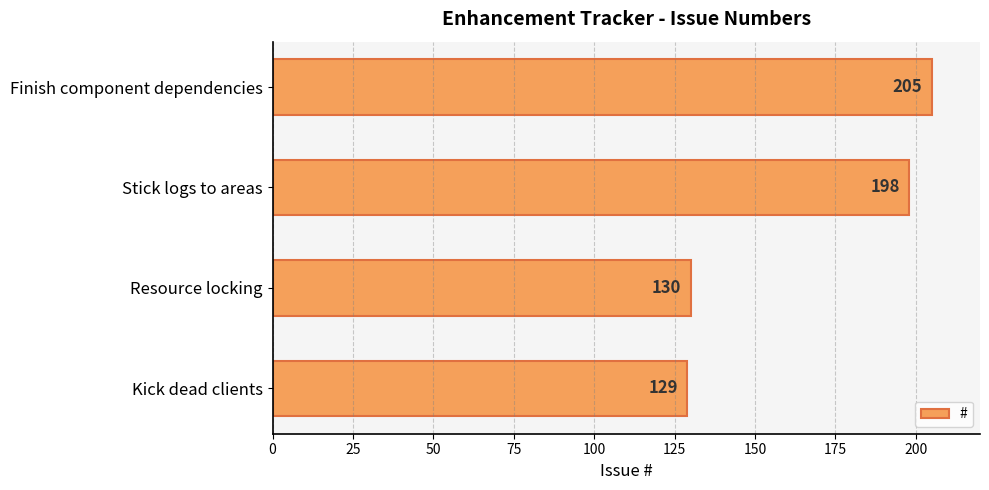

The chart shows a value of 198 at Stick logs to areas. True or false?

True